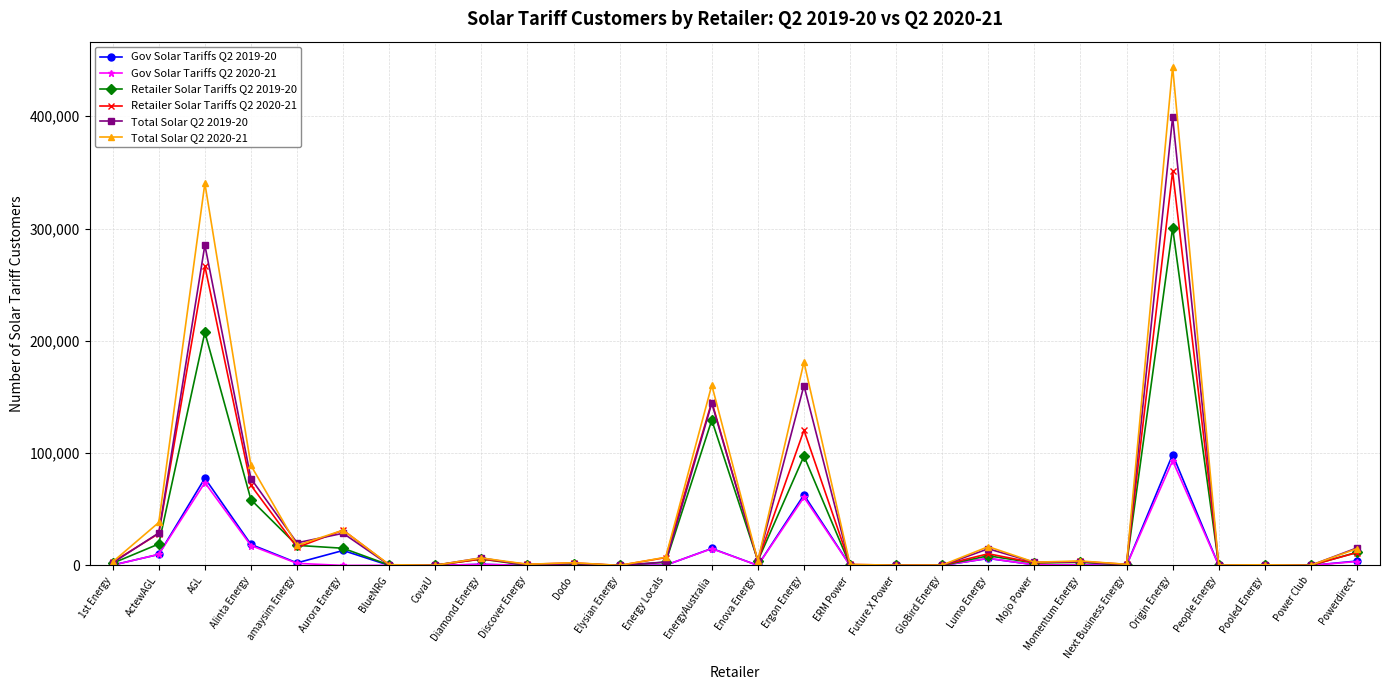

Does the chart have visible grid lines?

Yes